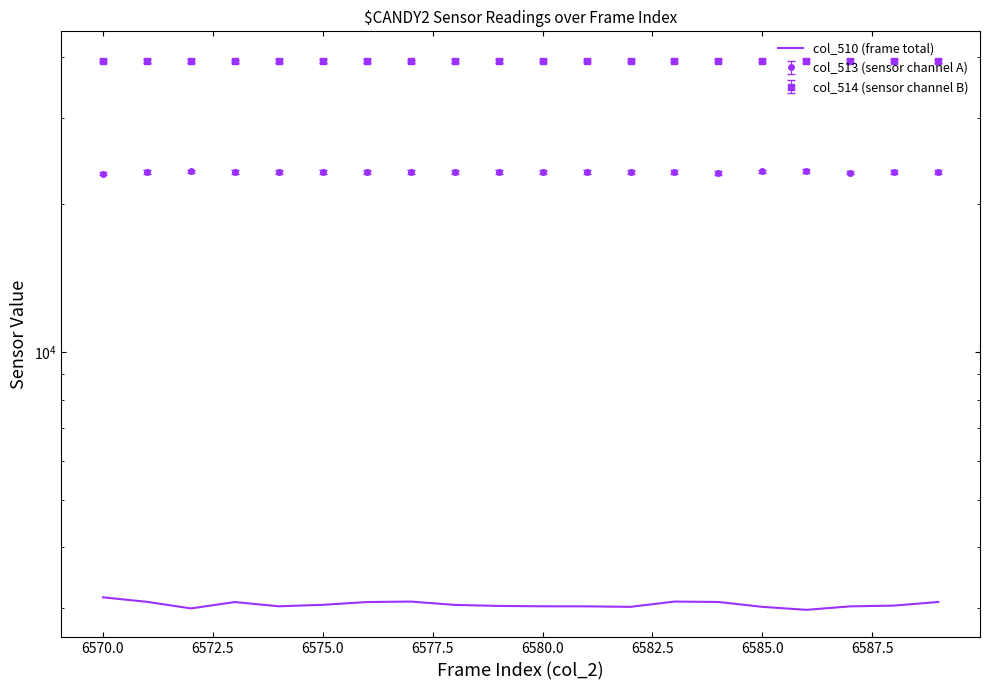

True or false: there are more than 0 points higher than both neighbors.

True